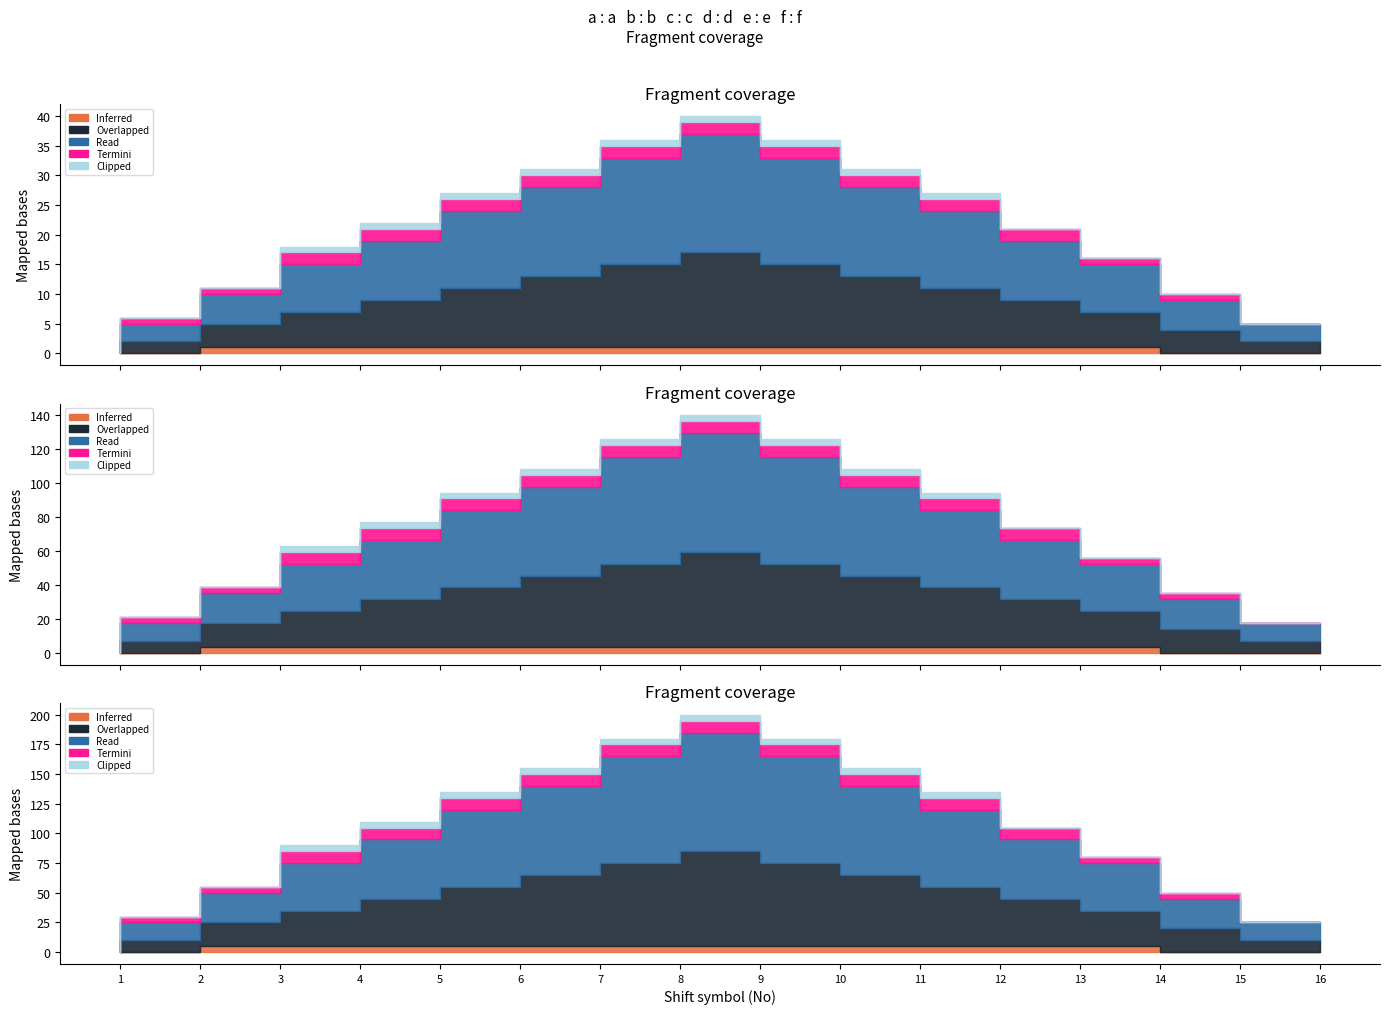

True or false: Inferred has a value of 1 at 13.

True